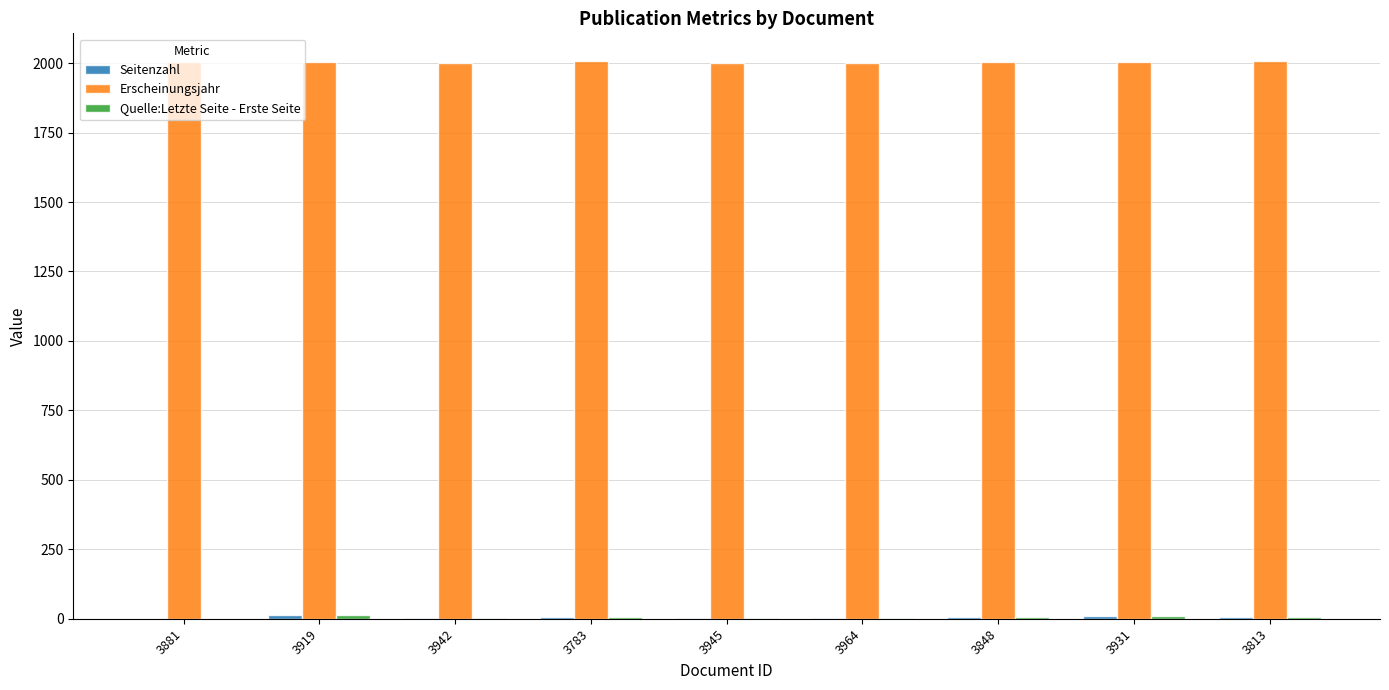

Which series has the largest total across all categories?

Erscheinungsjahr